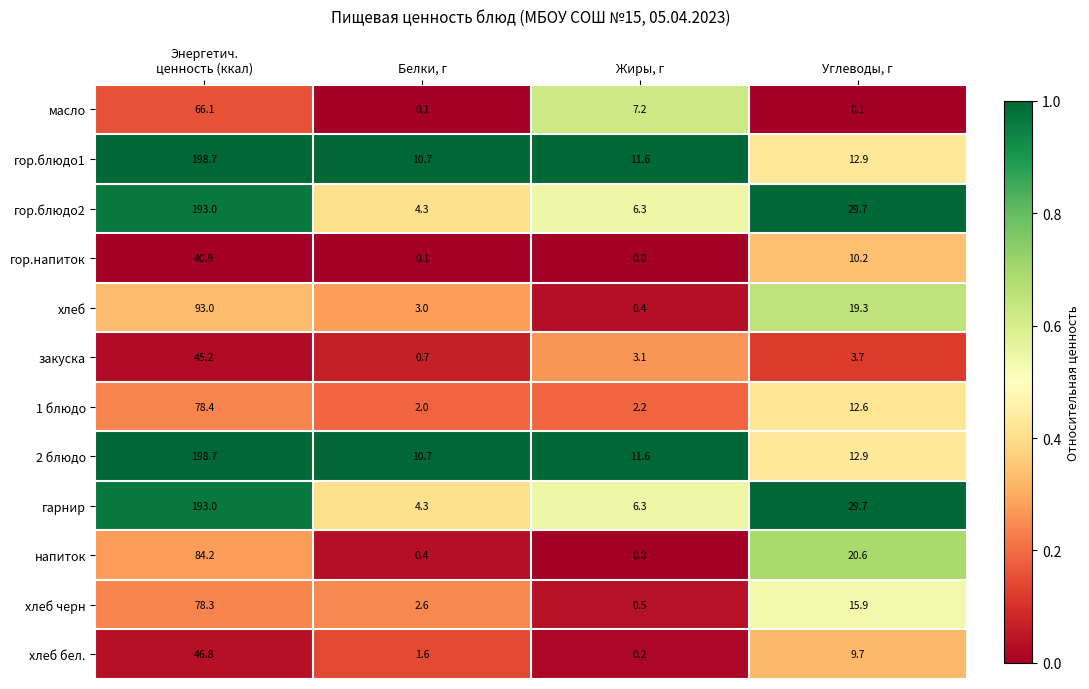

At which category is the sum across all series the highest?

Энергетич.
ценность (ккал)